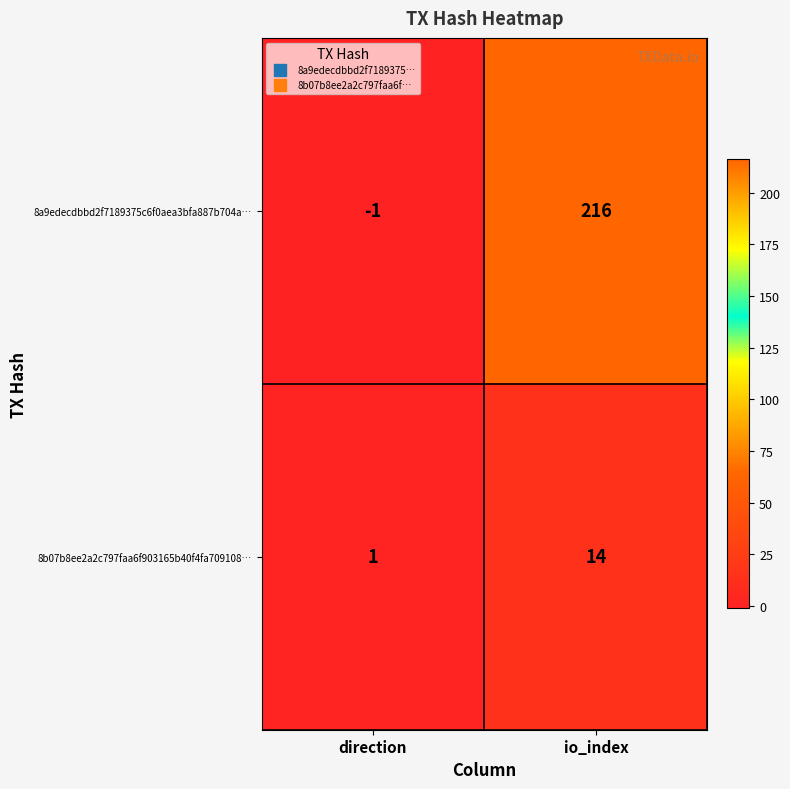

Reading left to right, what are all the values shown in this chart?

8a9edecdbbd2f7189375c6f0aea3bfa887b704a…: direction=-1	io_index=216
8b07b8ee2a2c797faa6f903165b40f4fa709108…: direction=1	io_index=14